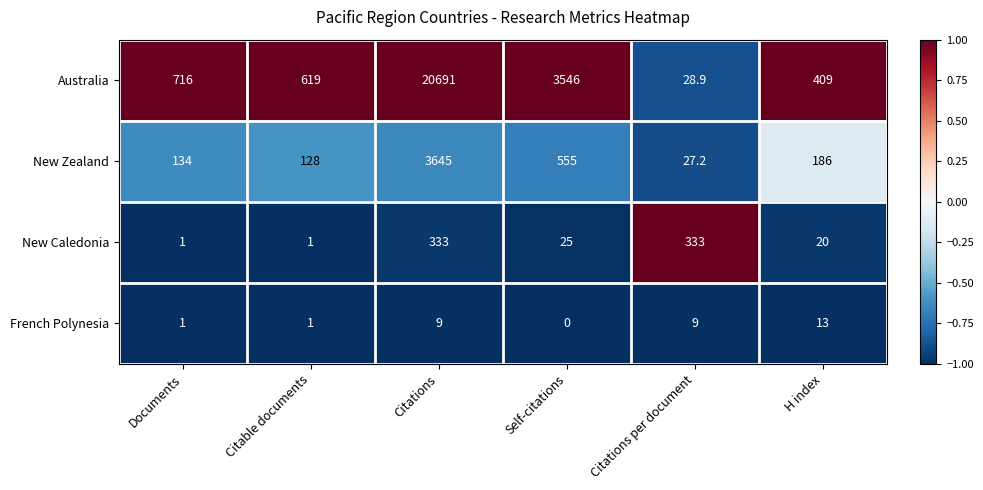

Reading right to left, extract all data points from this chart.

Australia: H index=409.0	Citations per document=28.9	Self-citations=3546.0	Citations=20691.0	Citable documents=619.0	Documents=716.0
New Zealand: H index=186.0	Citations per document=27.2	Self-citations=555.0	Citations=3645.0	Citable documents=128.0	Documents=134.0
New Caledonia: H index=20.0	Citations per document=333.0	Self-citations=25.0	Citations=333.0	Citable documents=1.0	Documents=1.0
French Polynesia: H index=13.0	Citations per document=9.0	Self-citations=0.0	Citations=9.0	Citable documents=1.0	Documents=1.0